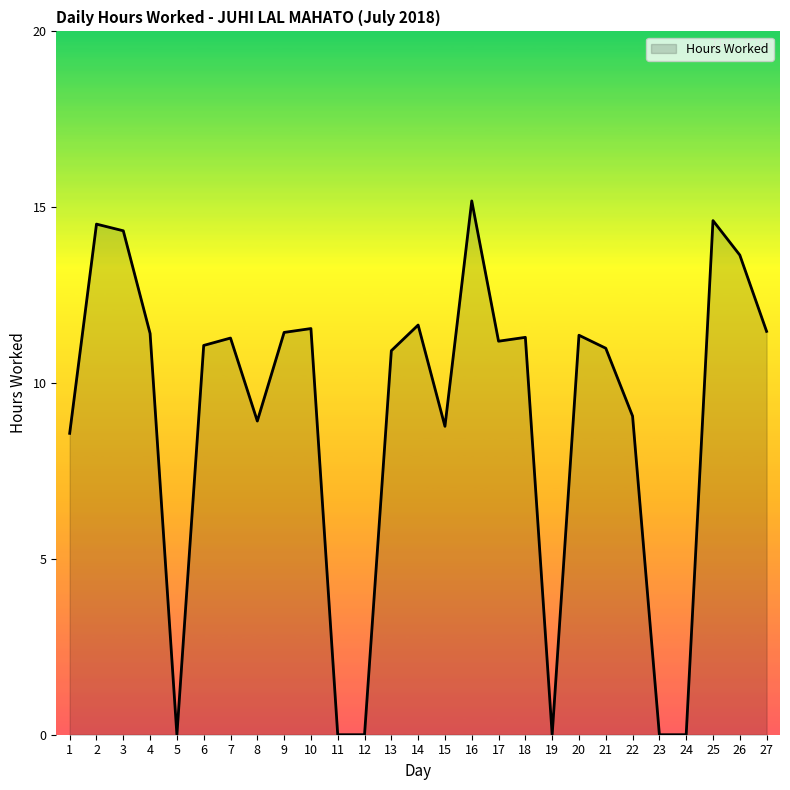

What is the difference between the maximum and minimum values?

15.2